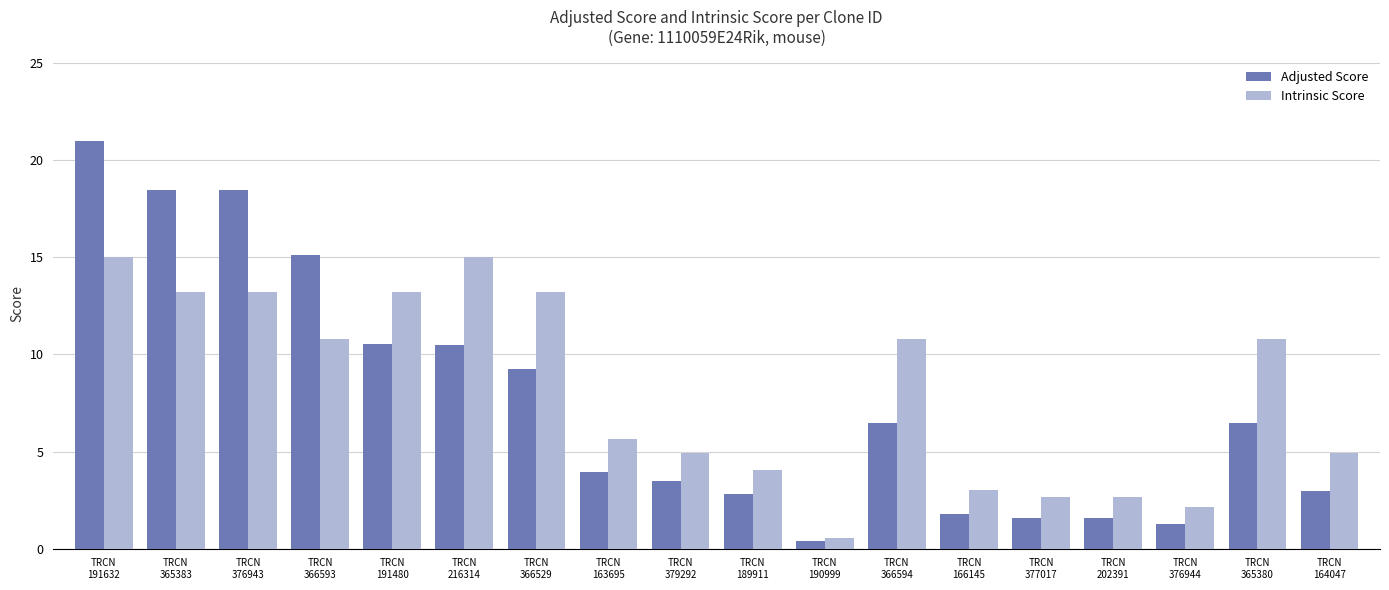

Which series changed the most between TRCN
163695 and TRCN
189911?

Intrinsic Score